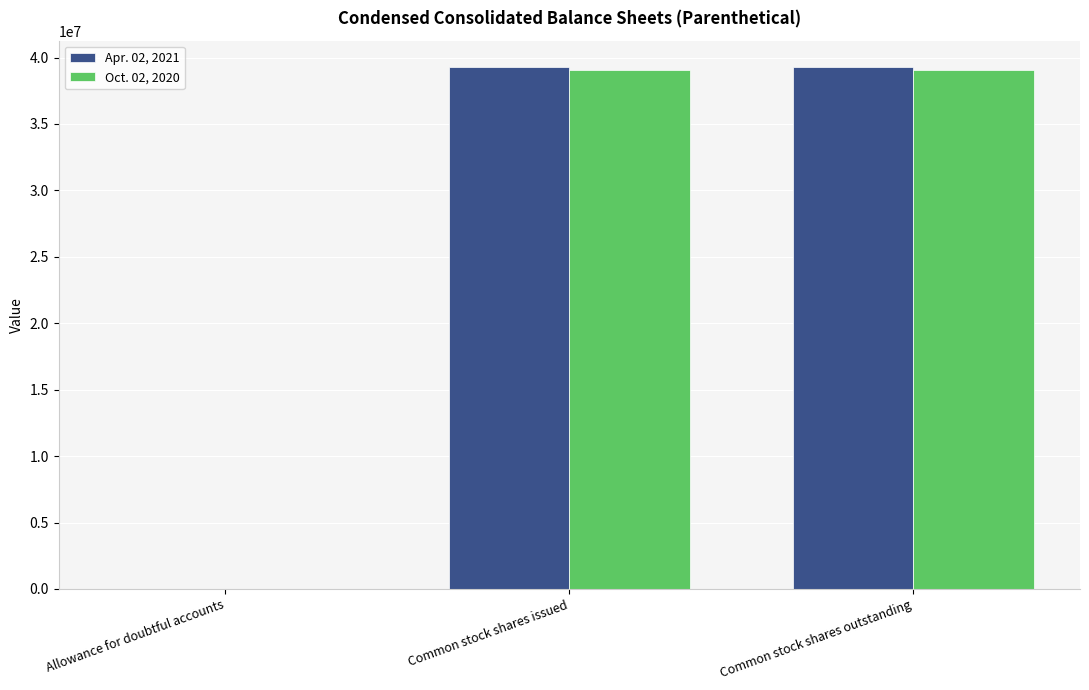

What is the difference between the Apr. 02, 2021 values at Common stock shares issued and Allowance for doubtful accounts?

39300287.2